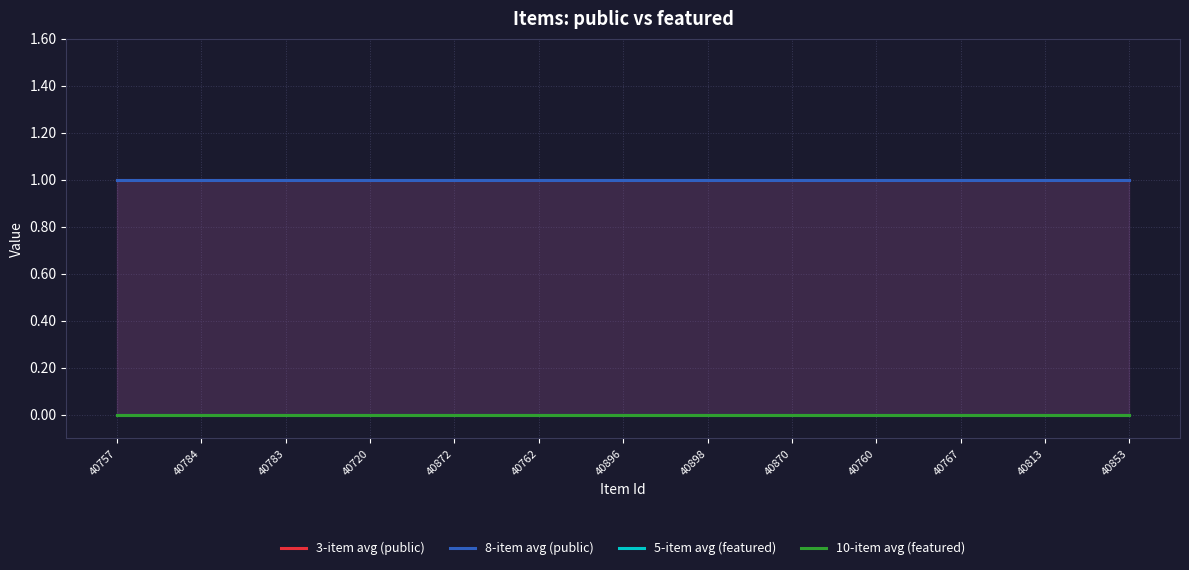

What are all the series names shown in the legend?

3-item avg (public), 8-item avg (public), 5-item avg (featured), 10-item avg (featured)